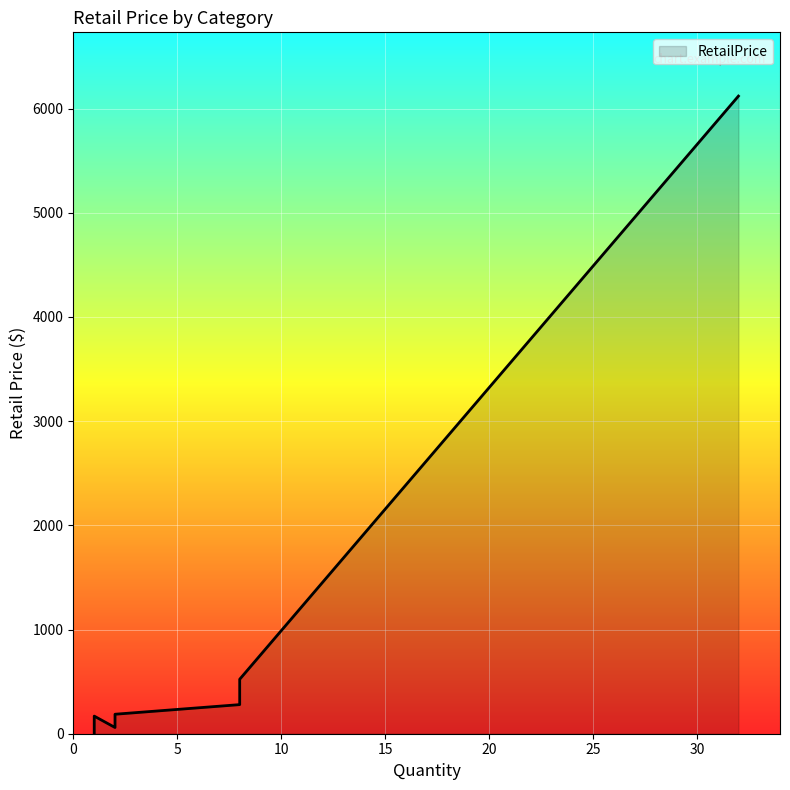

Does the chart display data point markers on the line(s)?

No